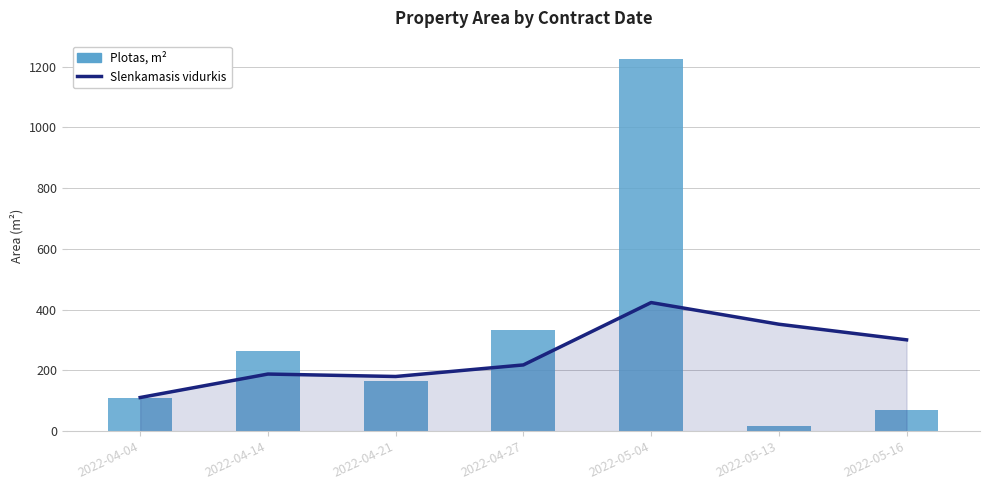

Are the bars grouped side by side (vs. stacked)?

Yes